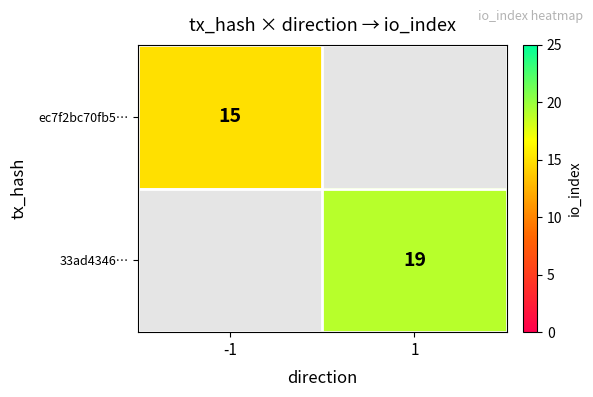

The value of 33ad4346… at 1 is 19. True or false?

True